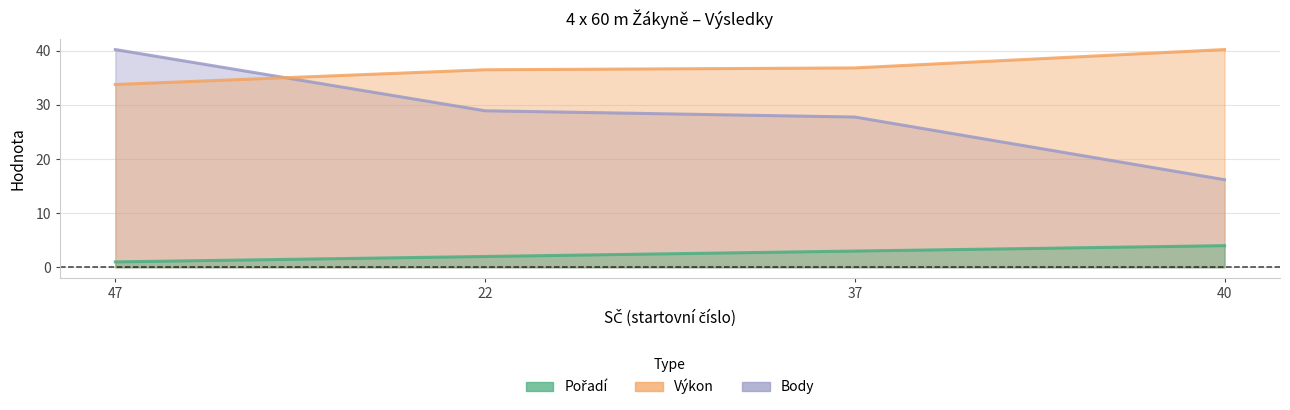

How many intersections are there between Body and Výkon?

1